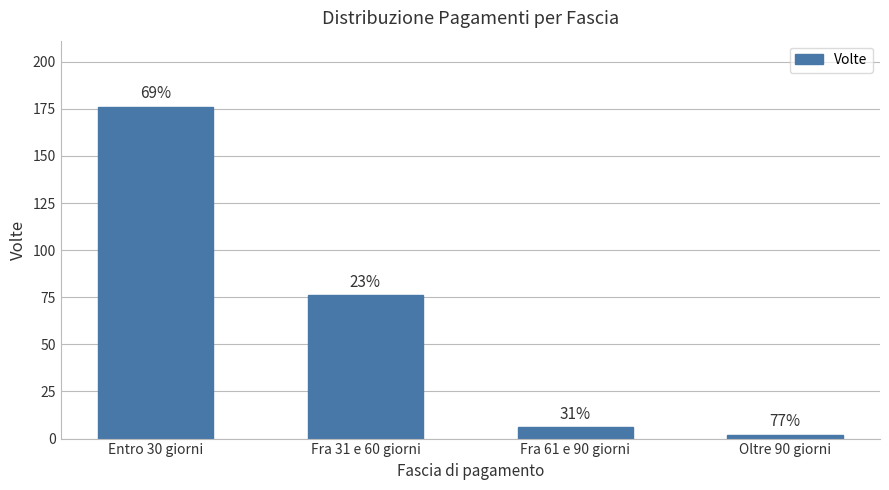

Does the chart contain any negative values?

No